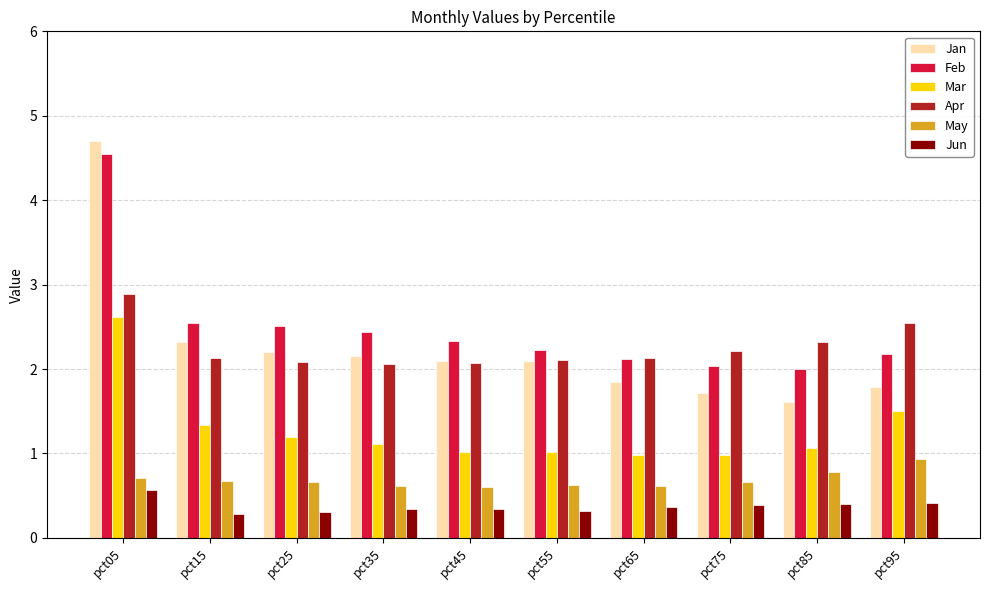

What is the highest value of the Mar series?

2.6